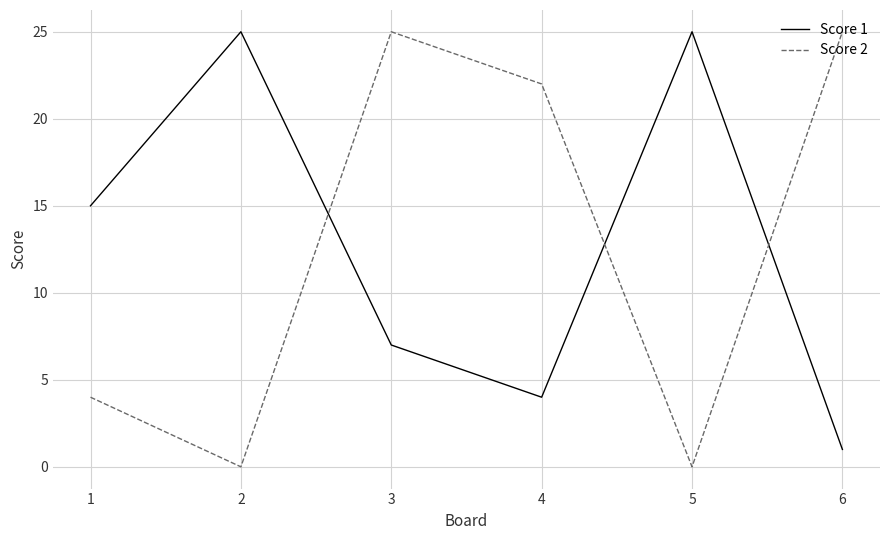

Count the Score 2 values in the range 0 to 25.

6